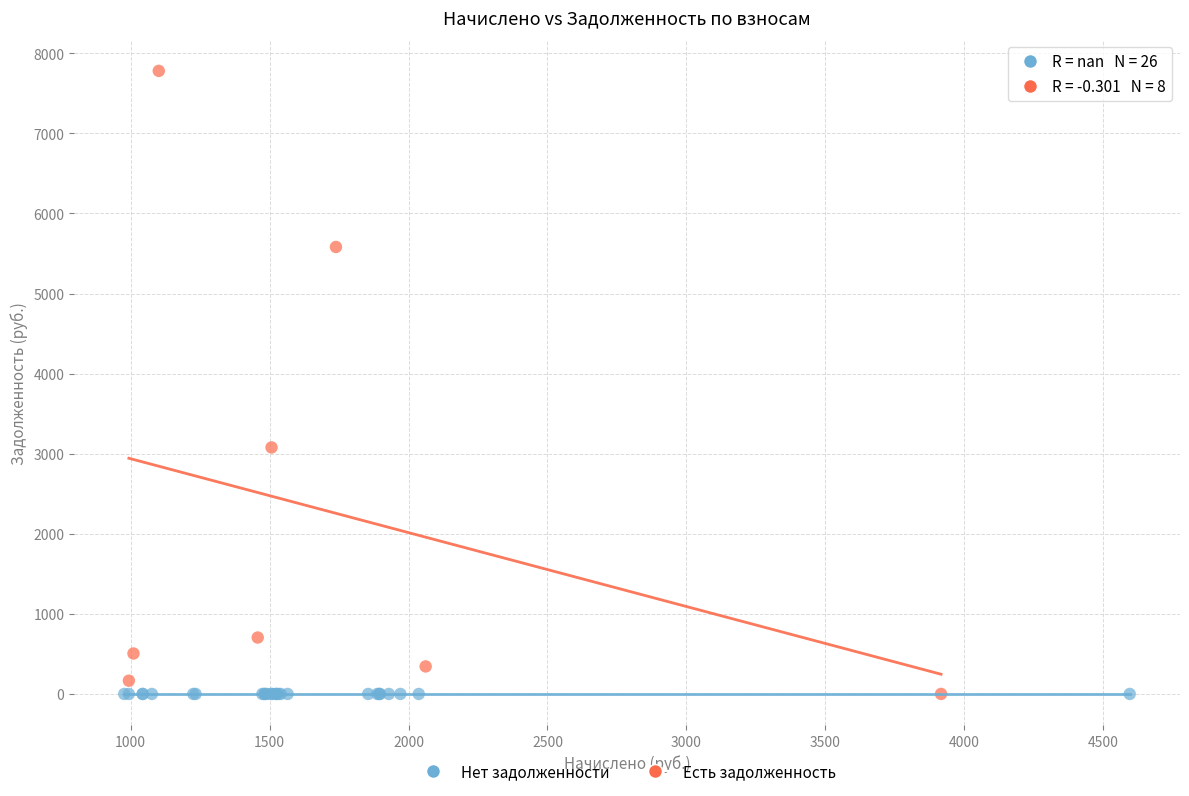

Which series contains the highest Y value?

Есть задолженность